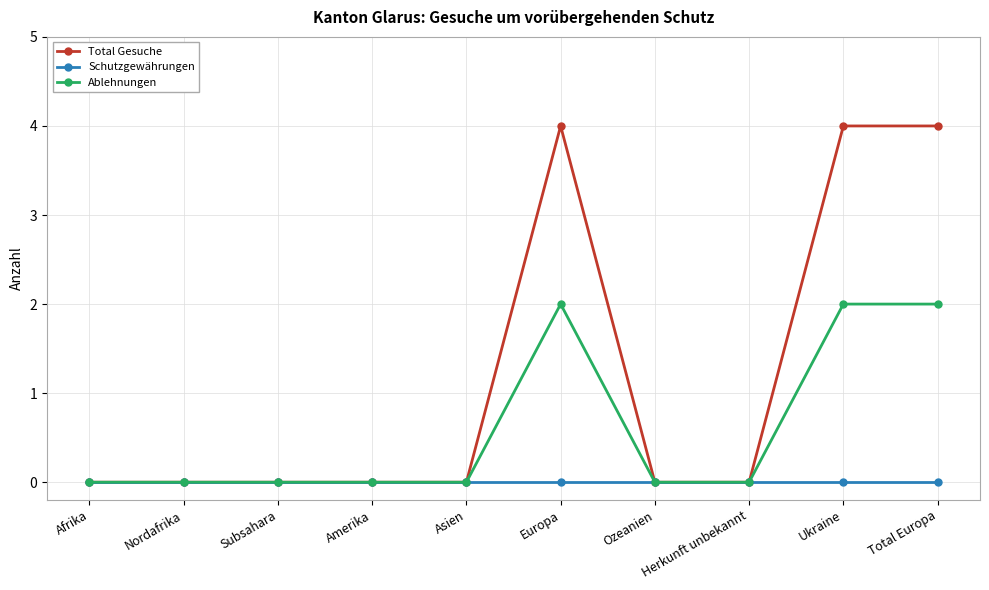

What is the label of the 7th point from the left?

Ozeanien